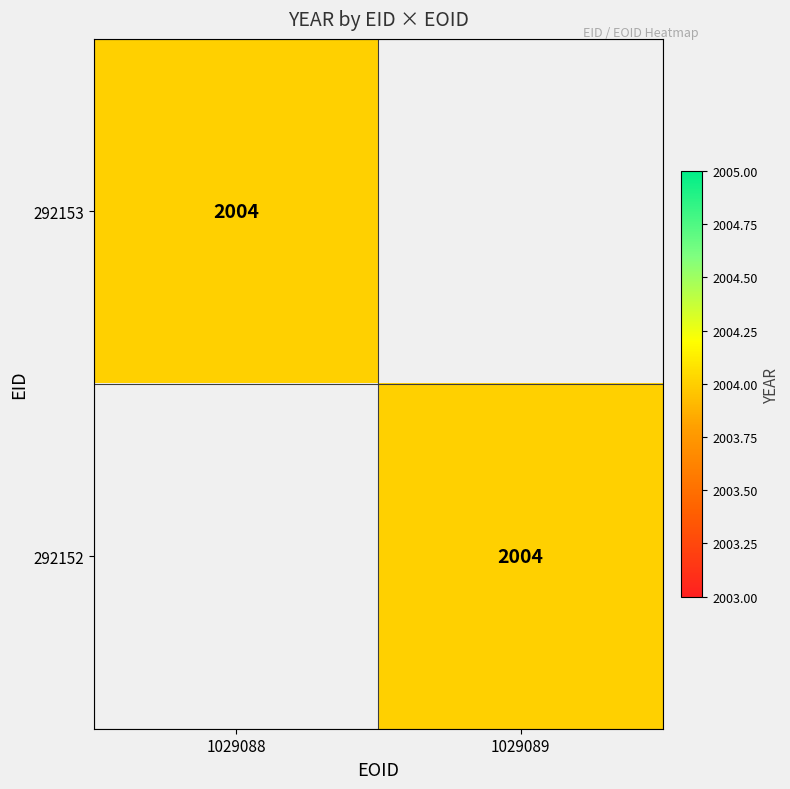

True or false: 292153 has a value of 2004 at 1029088.

True